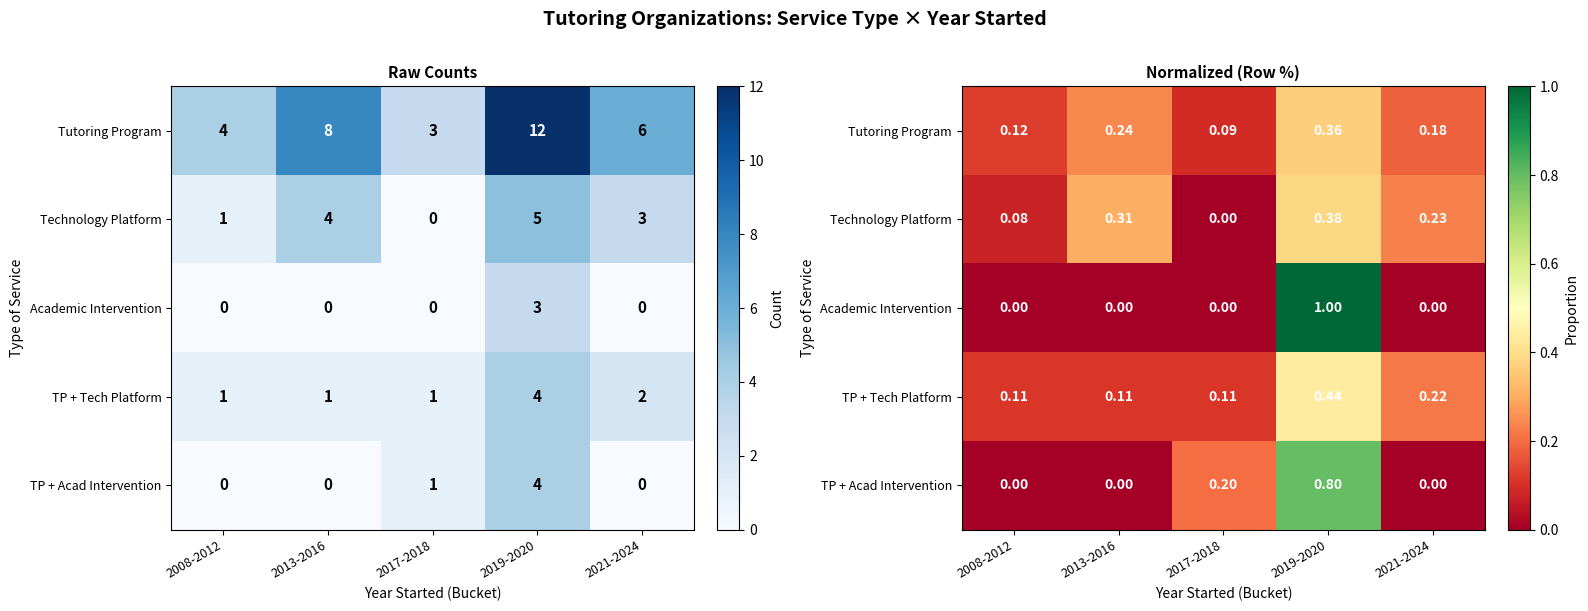

Count the TP + Acad Intervention values in the range 0 to 1.

5